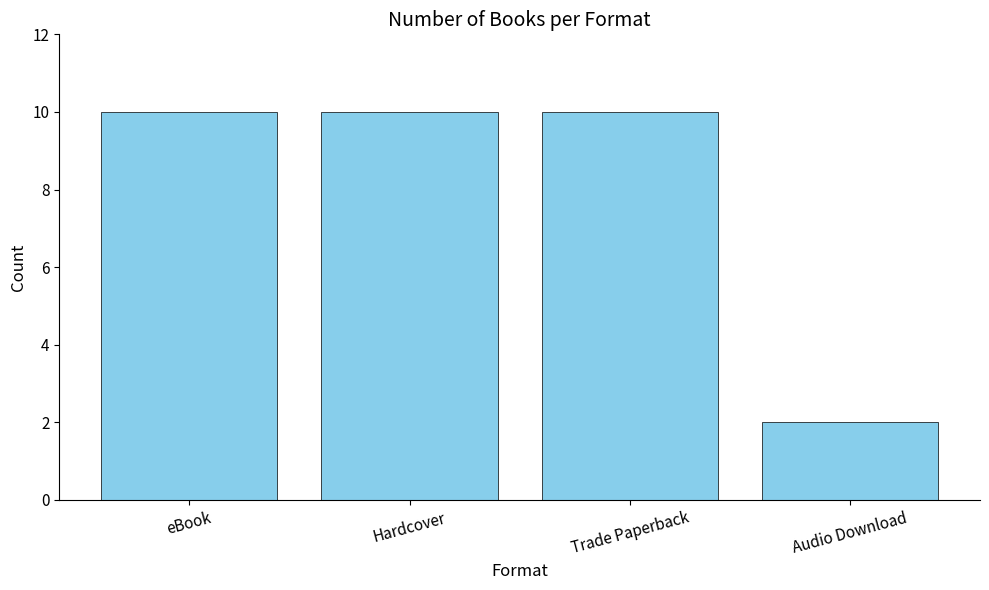

Reading right to left, what are all the values shown in this chart?

Audio Download=2	Trade Paperback=10	Hardcover=10	eBook=10